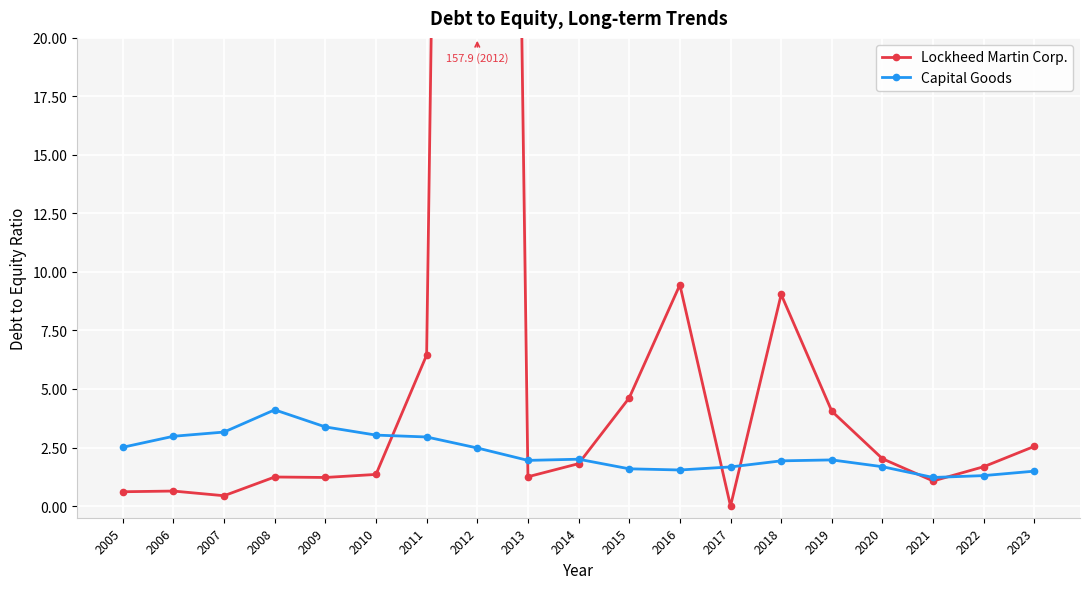

Reading left to right, list all the values displayed in this chart.

Lockheed Martin Corp.: 2005=0.6	2006=0.6	2007=0.4	2008=1.2	2009=1.2	2010=1.4	2011=6.5	2012=157.9	2013=1.2	2014=1.8	2015=4.6	2016=9.4	2017=0.0	2018=9.0	2019=4.0	2020=2.0	2021=1.1	2022=1.7	2023=2.5
Capital Goods: 2005=2.5	2006=3.0	2007=3.2	2008=4.1	2009=3.4	2010=3.0	2011=3.0	2012=2.5	2013=1.9	2014=2.0	2015=1.6	2016=1.5	2017=1.7	2018=1.9	2019=2.0	2020=1.7	2021=1.2	2022=1.3	2023=1.5